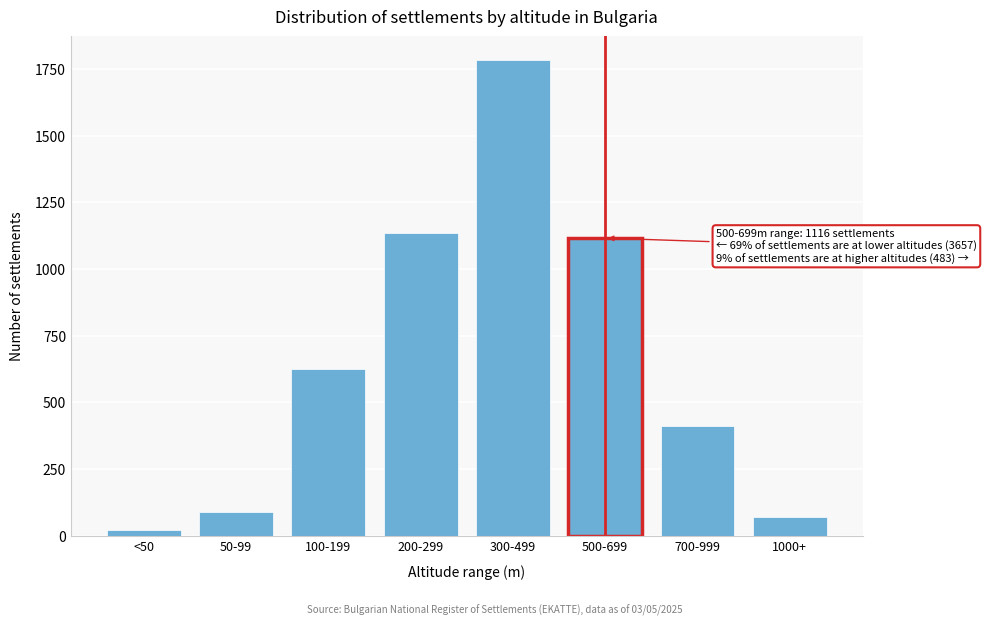

Reading left to right, what are all the values shown in this chart?

23	88	627	1136	1783	1116	411	72